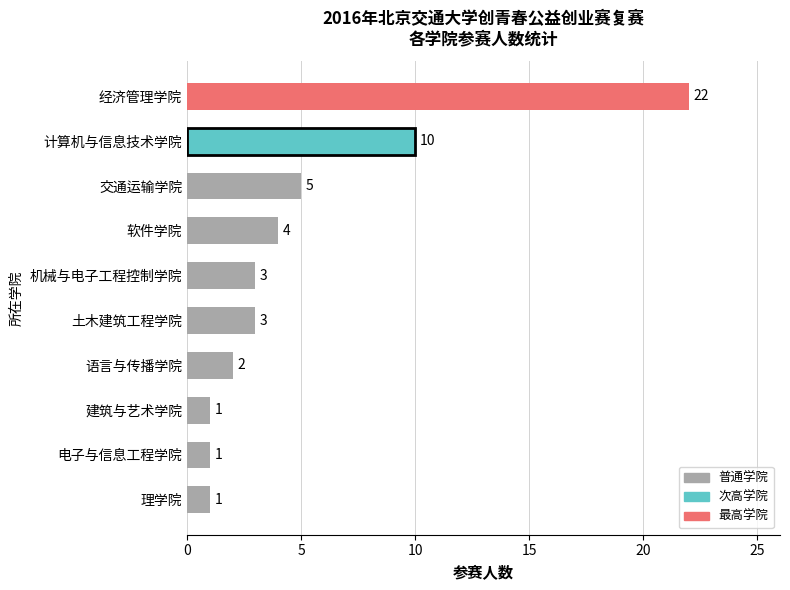

Where is the data nearest to the value 11?

计算机与信息技术学院